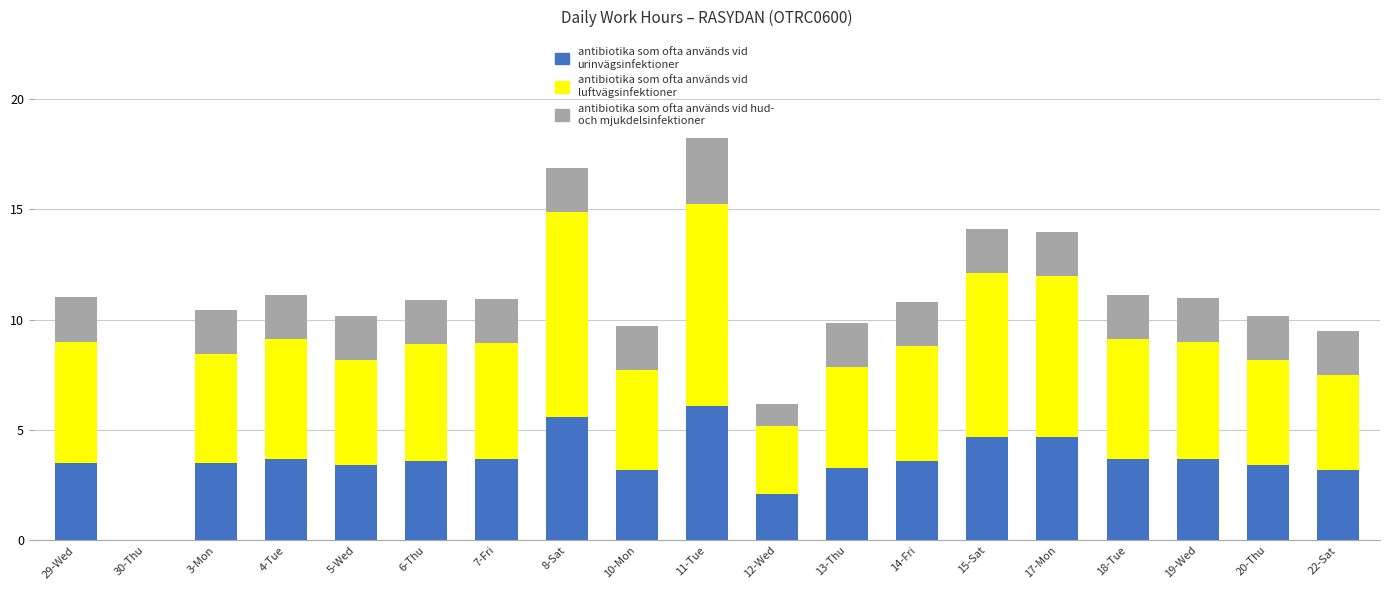

What is the total value across all series at 12-Wed?

6.2